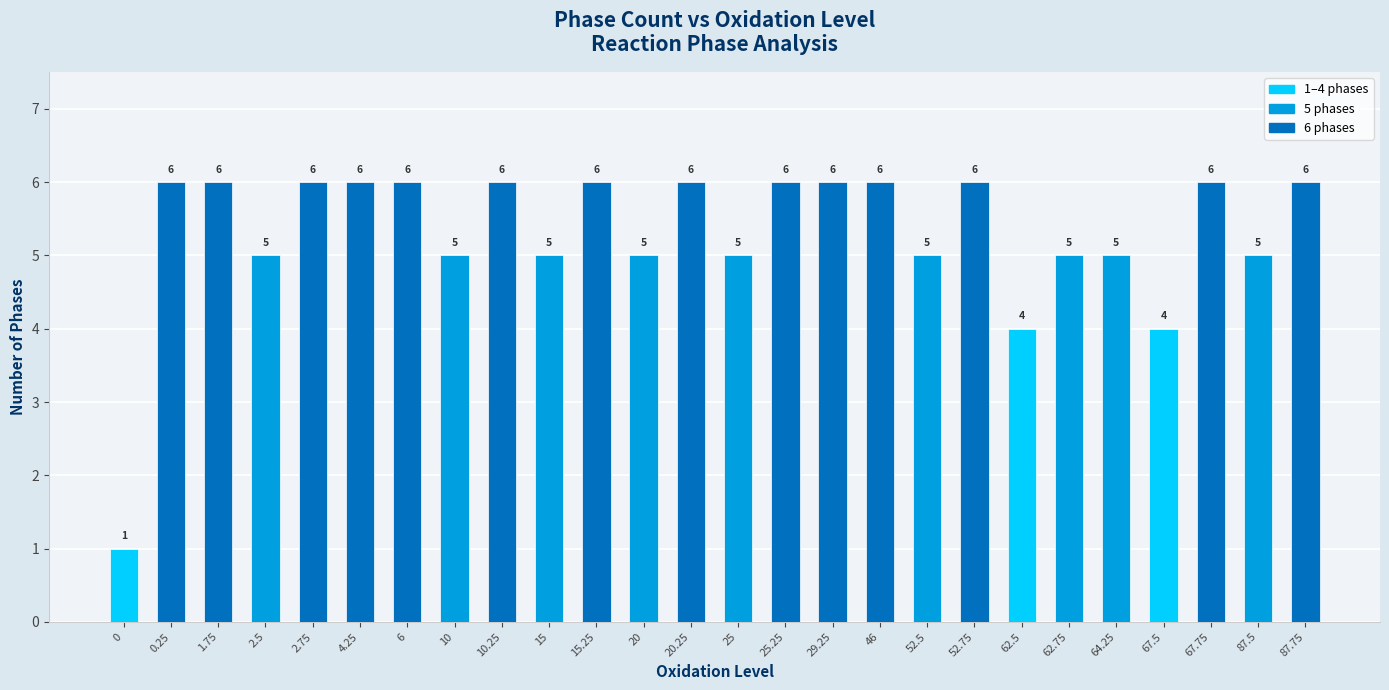

Count the values in the range 5 to 6.

23